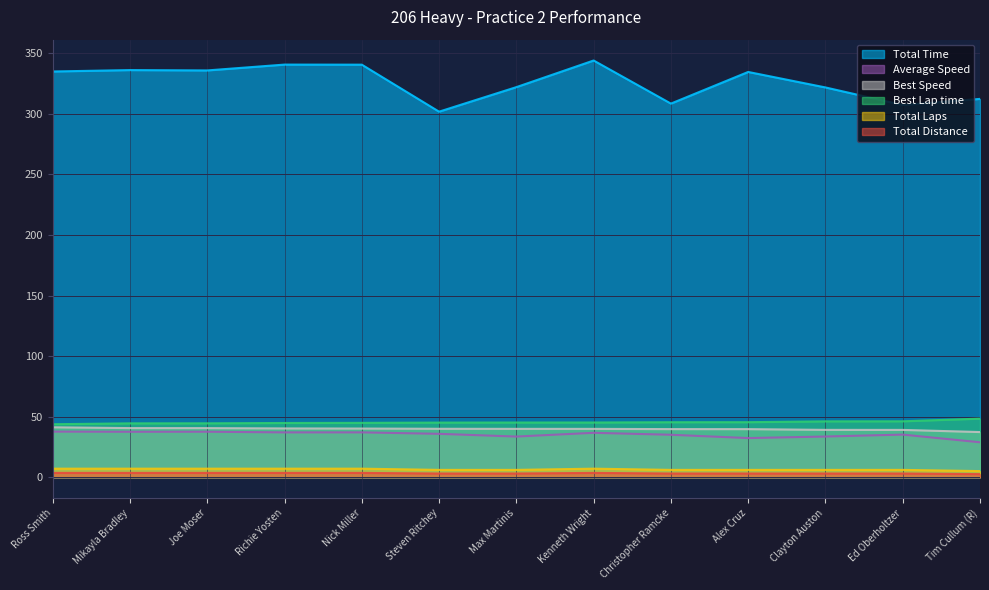

What are all the series names shown in the legend?

Total Time, Average Speed, Best Speed, Best Lap time, Total Laps, Total Distance